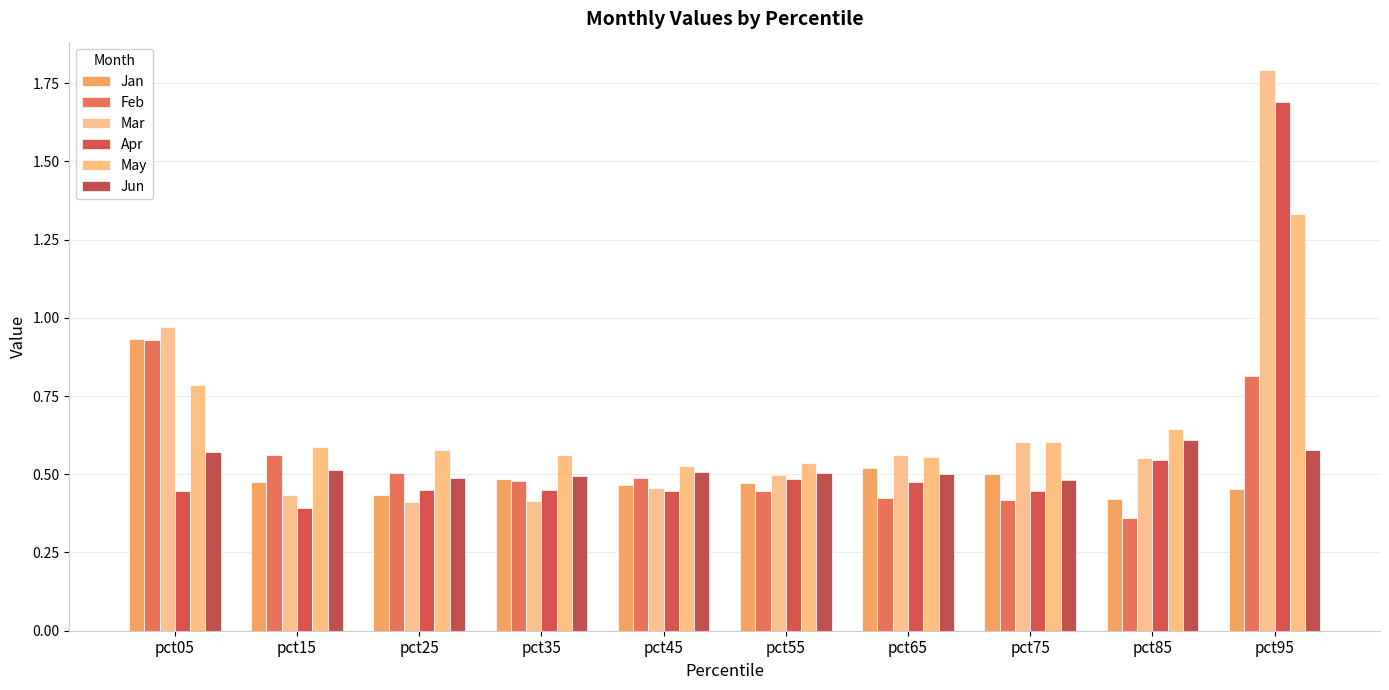

Which has a higher value, pct85 or pct25?

pct25